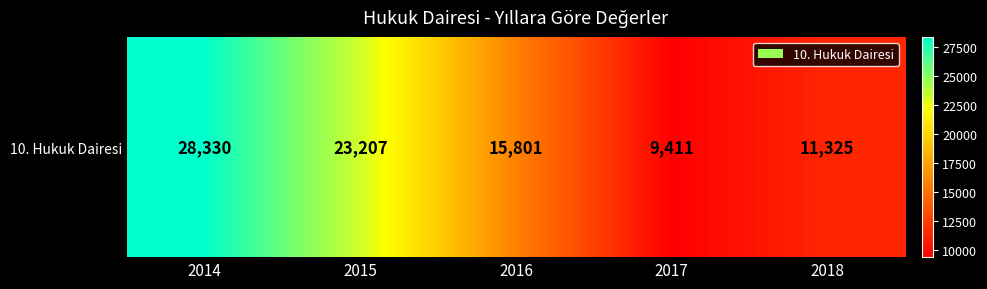

Between 2014 and 2017, which is larger?

2014